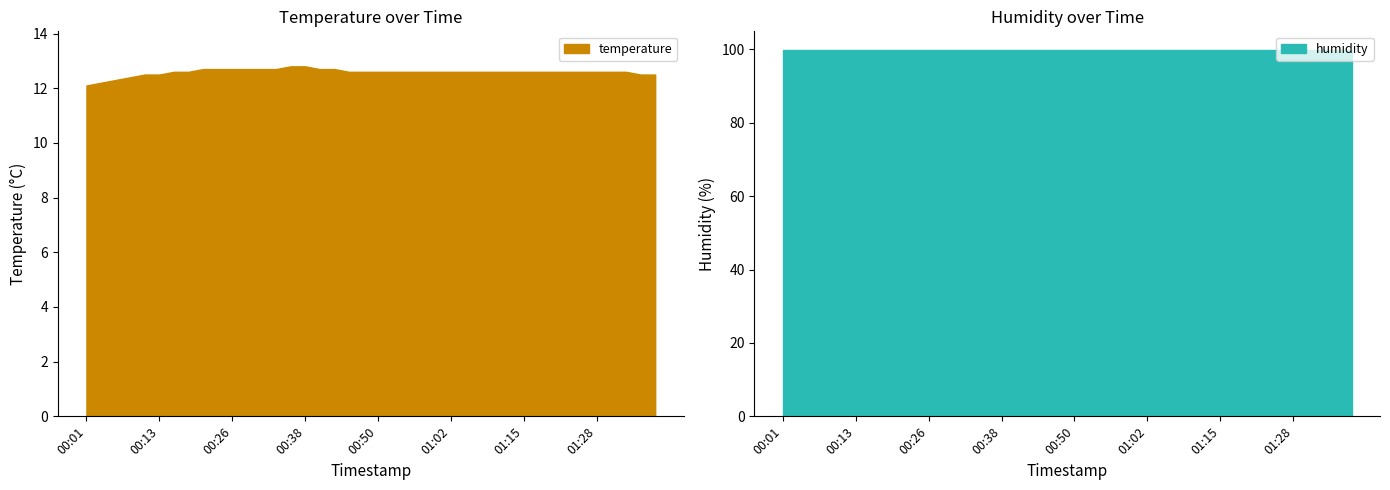

Count the values in the range 12 to 13.

40